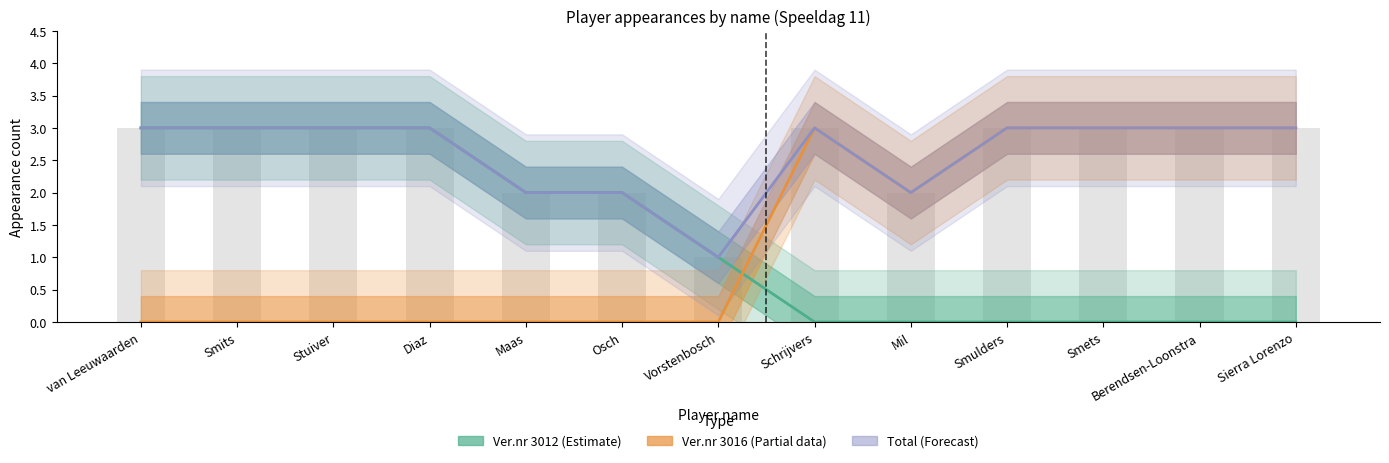

Reading left to right, what are all the values shown in this chart?

Ver.nr 3012 (Estimate): 3	3	3	3	2	2	1	0	0	0	0	0	0
Ver.nr 3016 (Partial): 0	0	0	0	0	0	0	3	2	3	3	3	3
Total (Forecast): 3	3	3	3	2	2	1	3	2	3	3	3	3